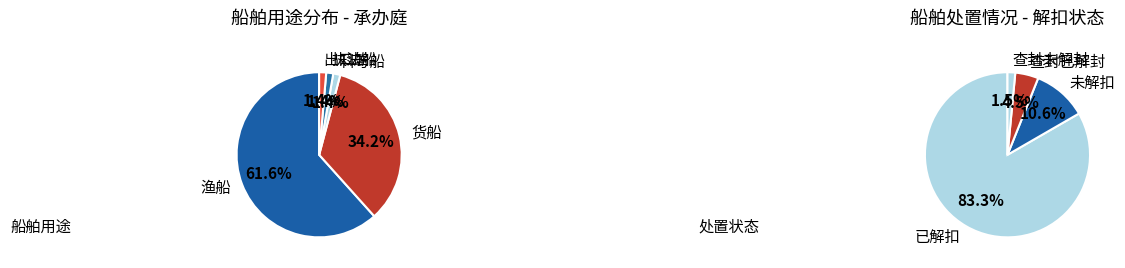

The 出口 slice represents 1% of the pie. True or false?

True